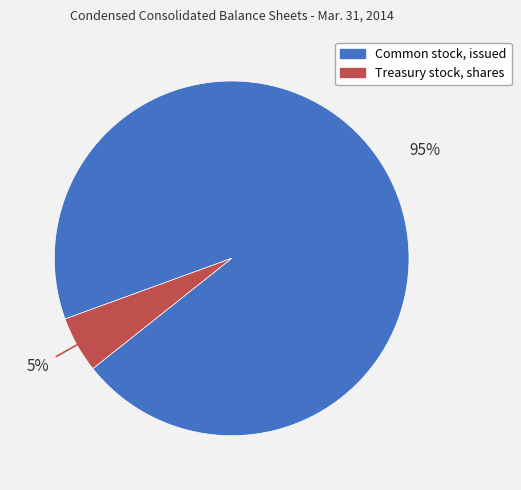

Is it true that Treasury stock, shares is 1% of the pie?

False